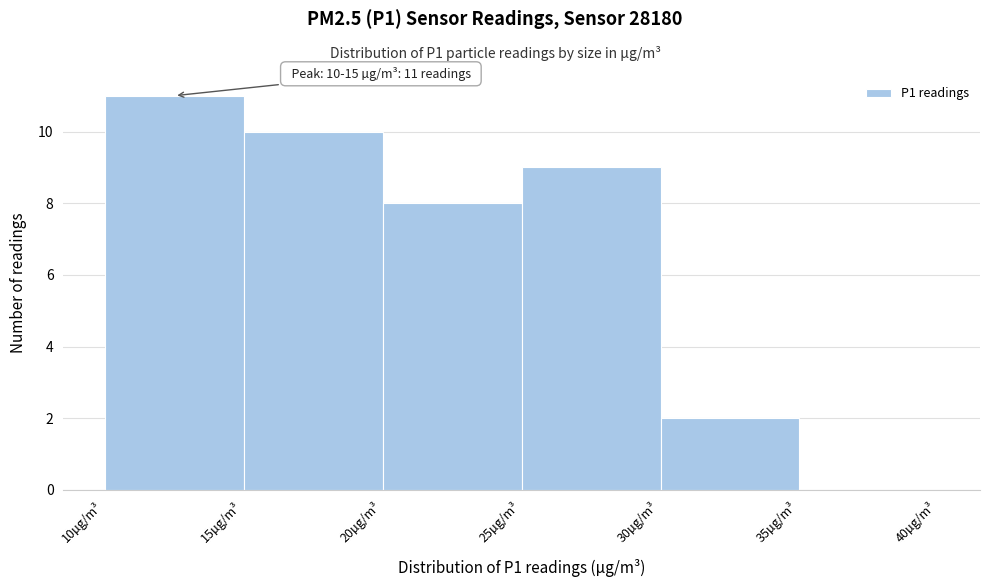

Which range on the x-axis has the tallest bar?

10 to 15